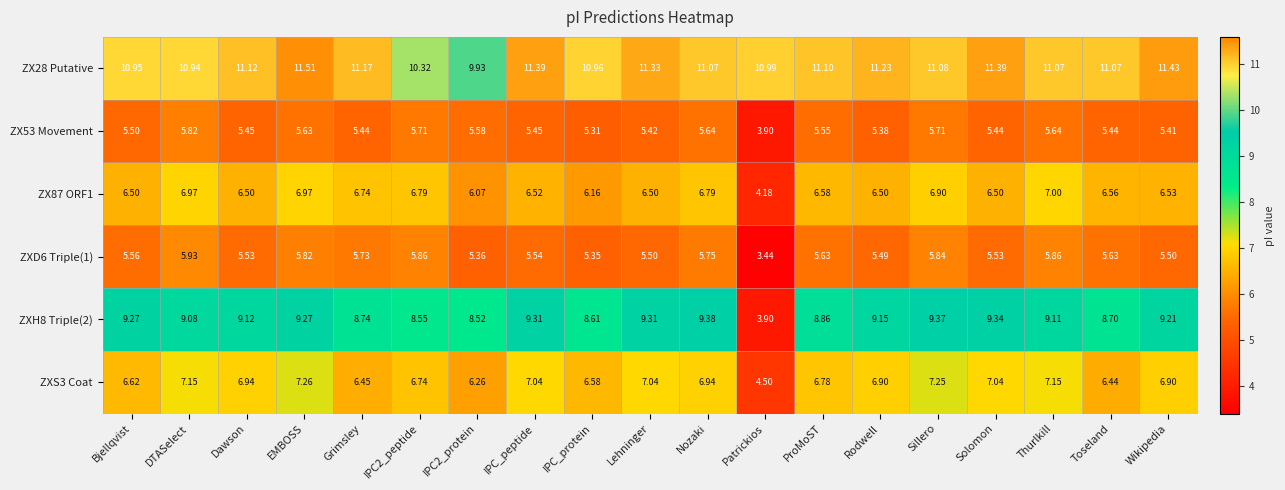

How many series are shown in this chart?

6